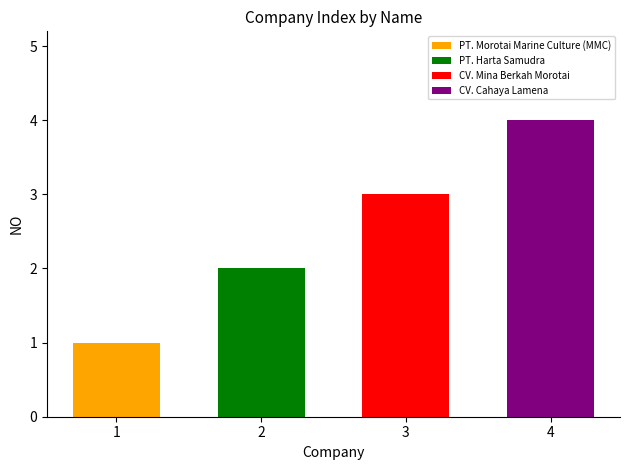

List the labels in order of value, largest first.

CV. Cahaya Lamena, CV. Mina Berkah Morotai, PT. Harta Samudra, PT. Morotai Marine Culture (MMC)